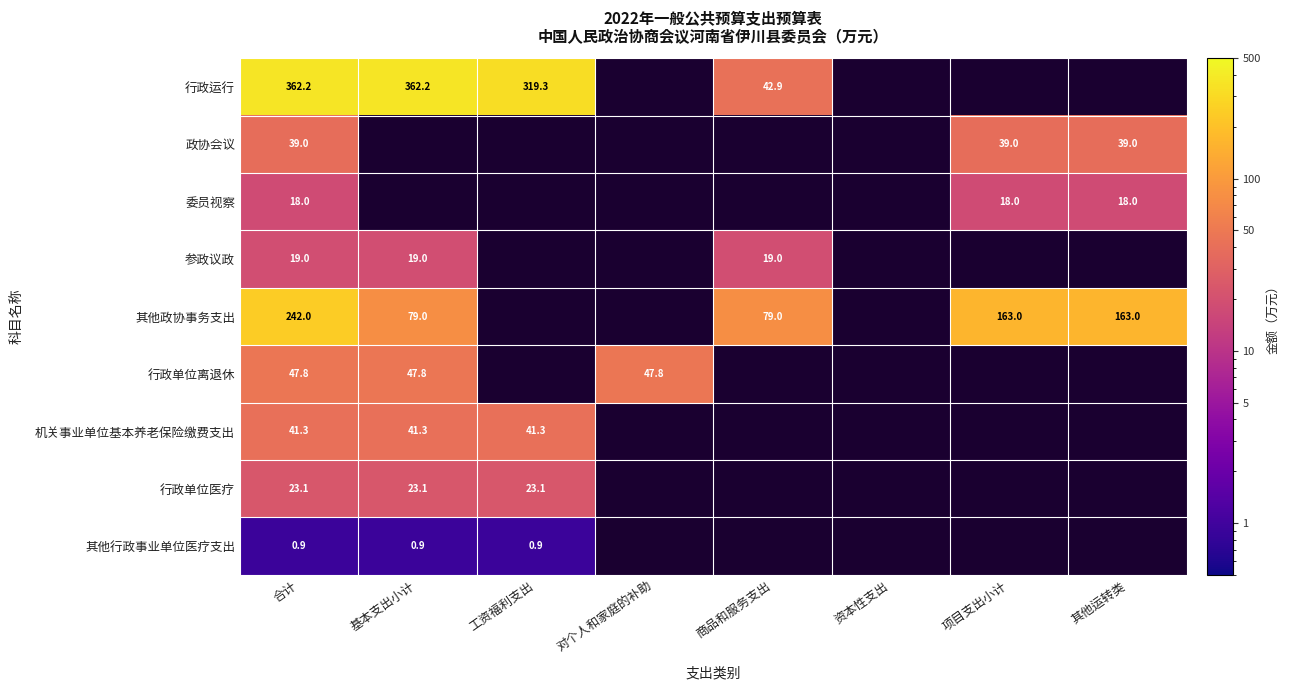

Which label corresponds to the smallest value in the chart?

合计